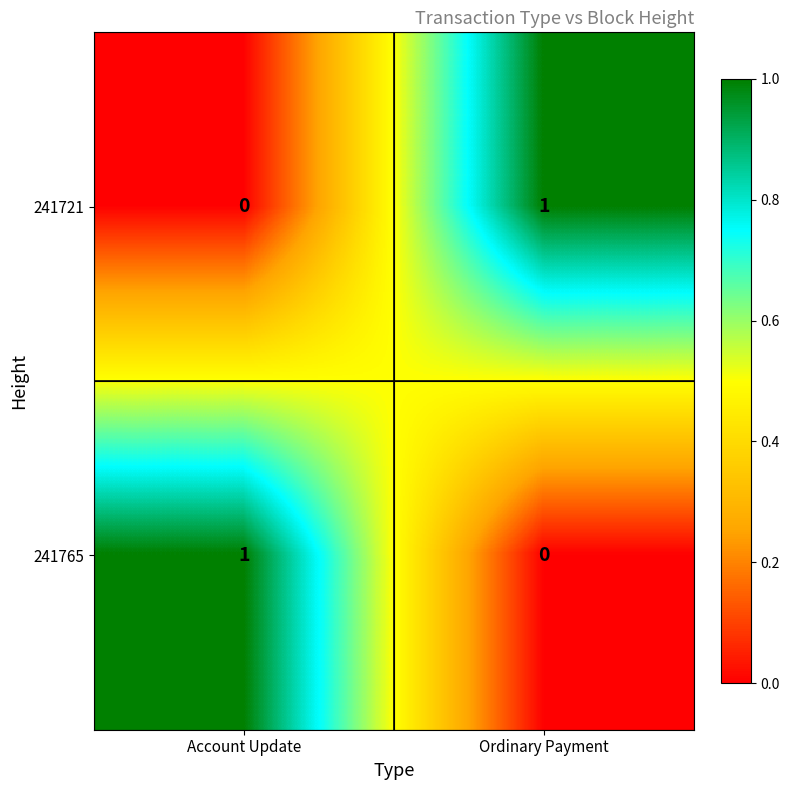

Where is 241765 nearest to the value 0?

Ordinary Payment